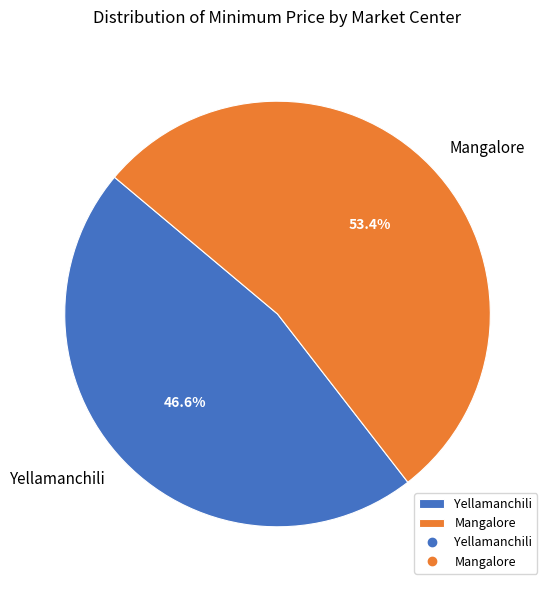

What is the majority slice?

Mangalore